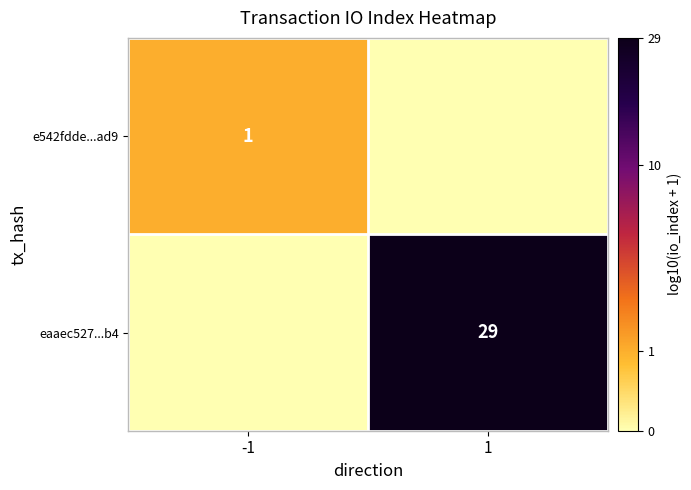

Is the value of e542fdde...ad9 at -1 greater than the value of eaaec527...b4 at 1?

No